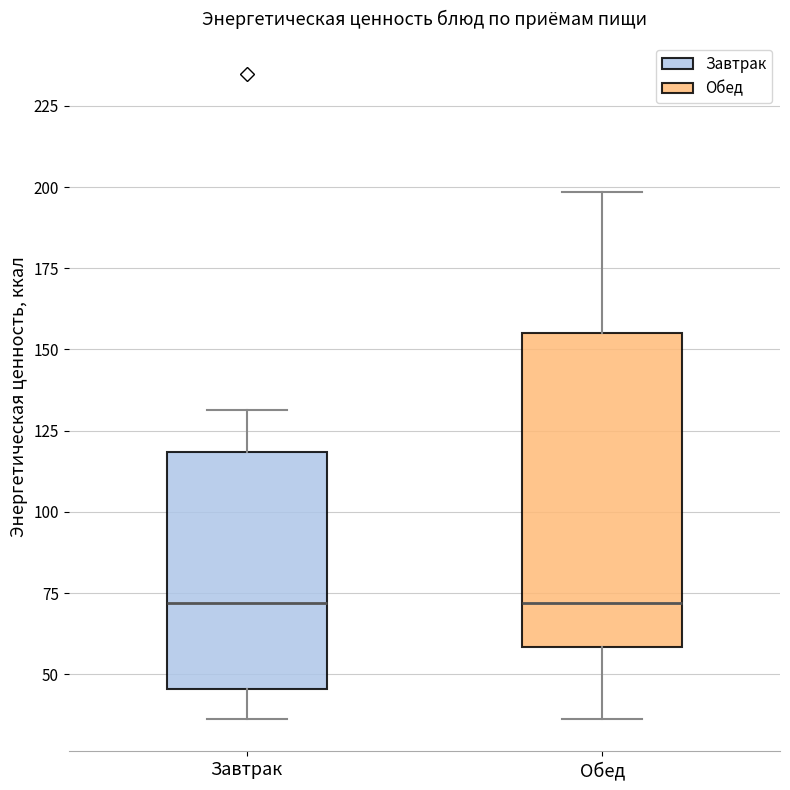

Where does the median line of the box for Обед sit on the y-axis? The values are not printed on the chart, so give them approximately, as read against the axis.

70